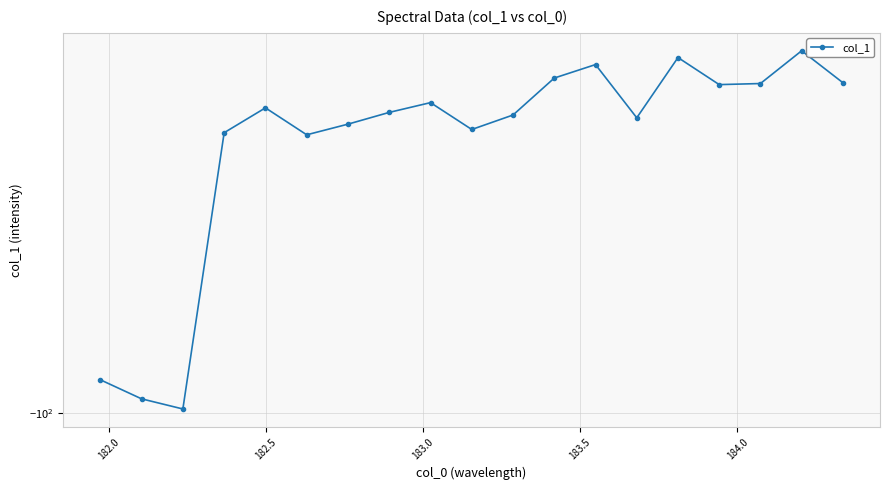

Does the chart have visible grid lines?

Yes